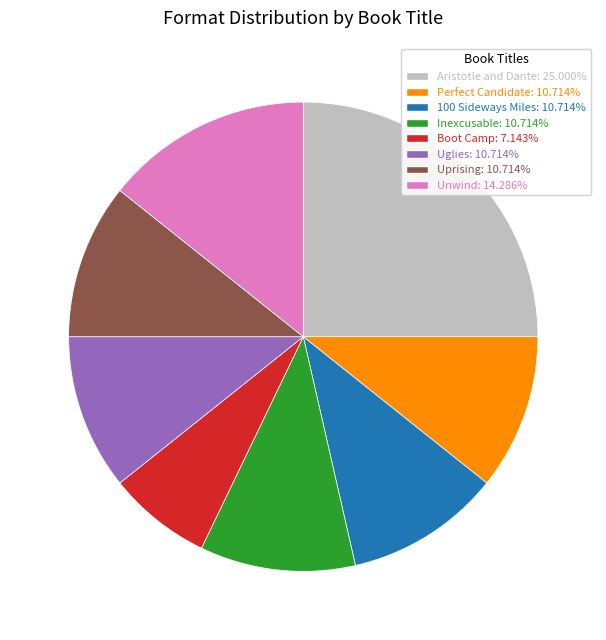

Is there a majority slice in this chart?

No